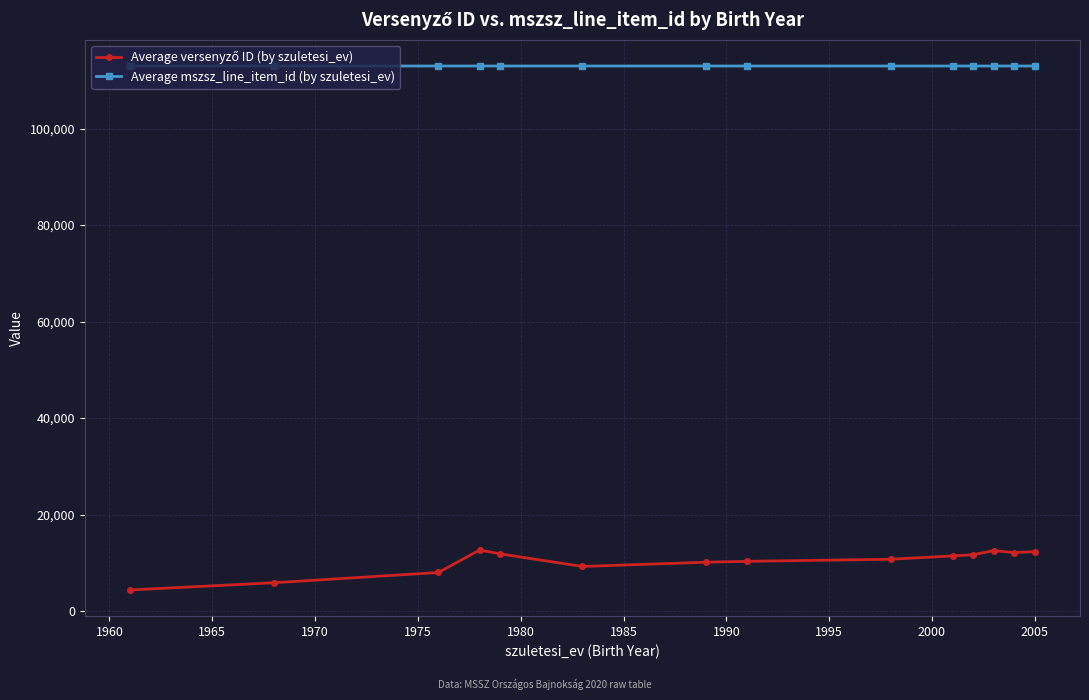

What is the minimum value for Average mszsz_line_item_id (by szuletesi_ev)?

112983.8